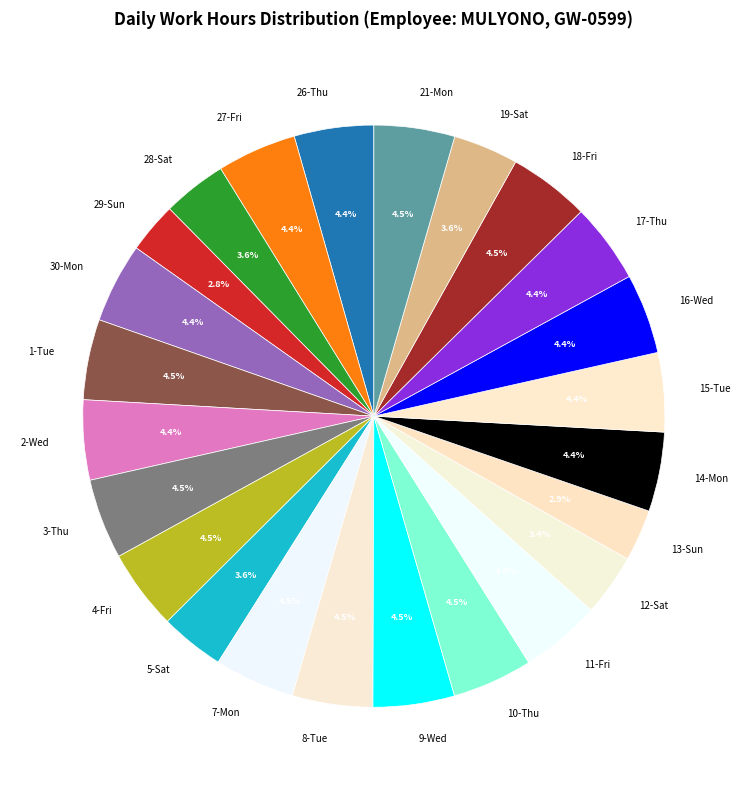

What is the total percentage of 3-Thu and 2-Wed?

8.9%